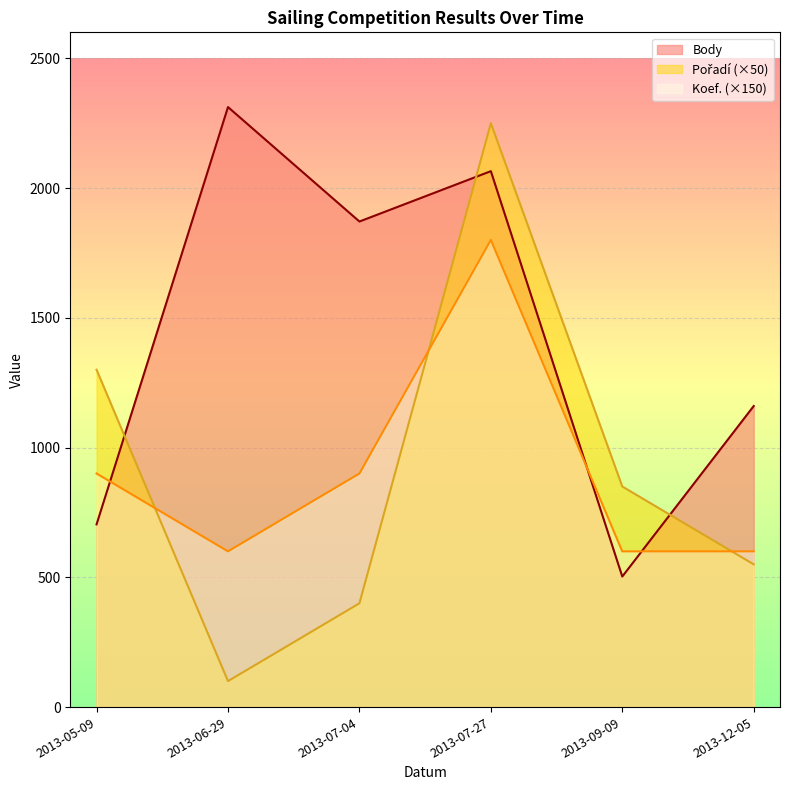

What is the sum of the Body values at 2013-06-29 and 2013-09-09?

2815